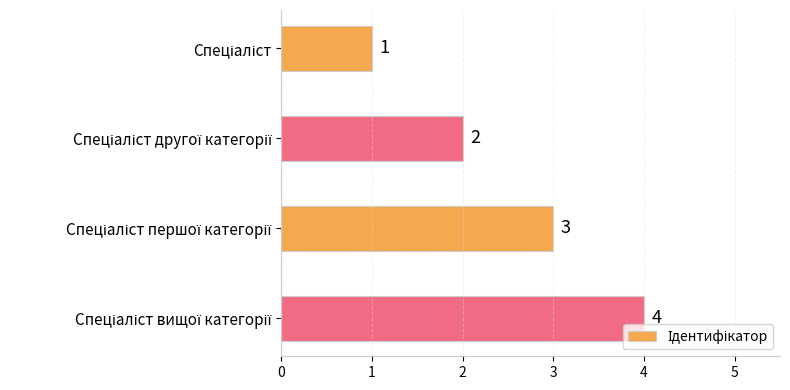

What is the maximum value shown in the chart?

4